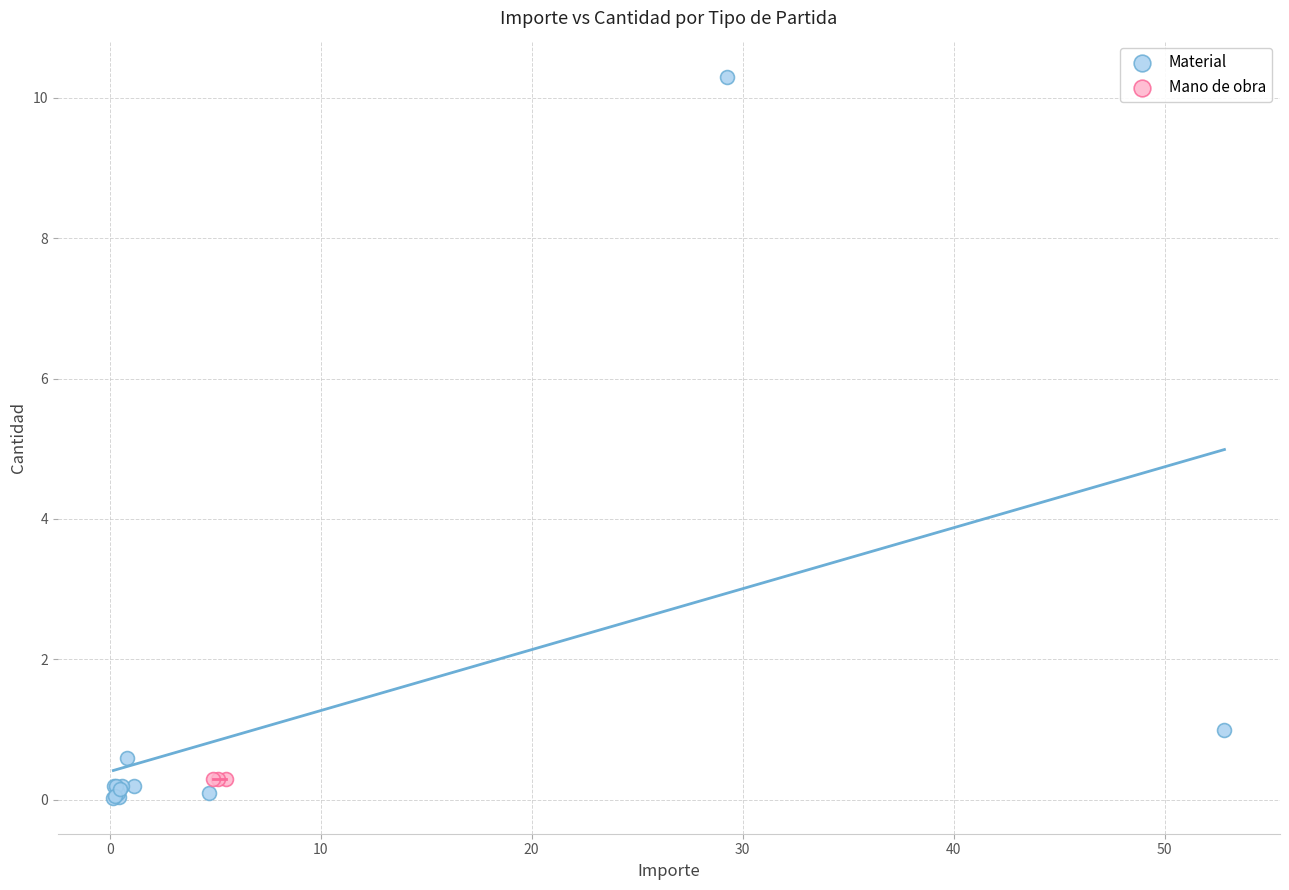

Which series contains the highest Y value?

Material